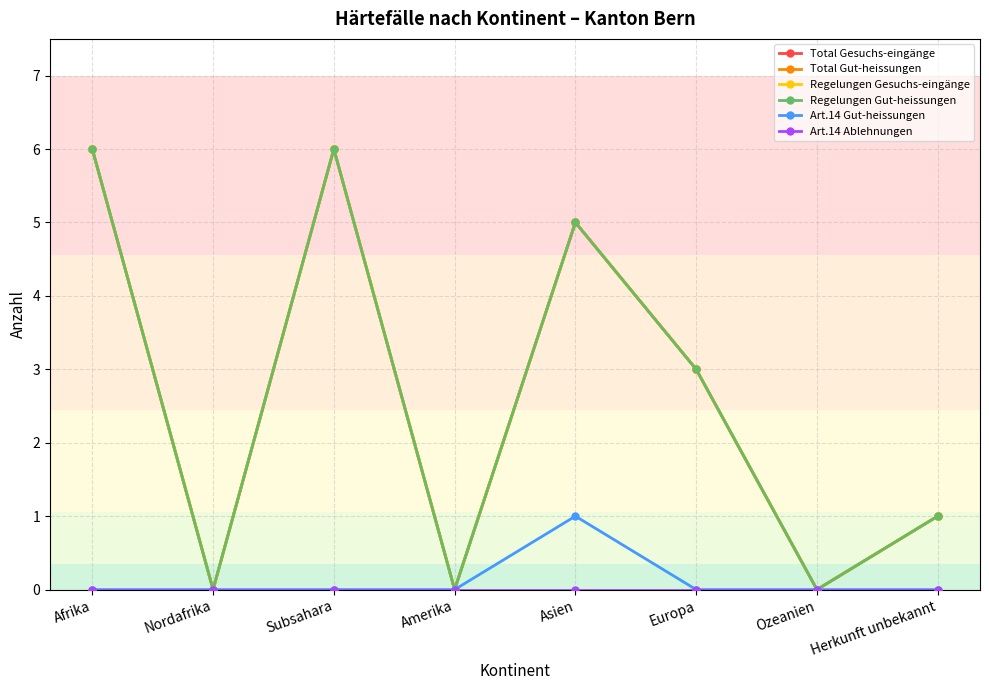

Does the chart have visible grid lines?

Yes